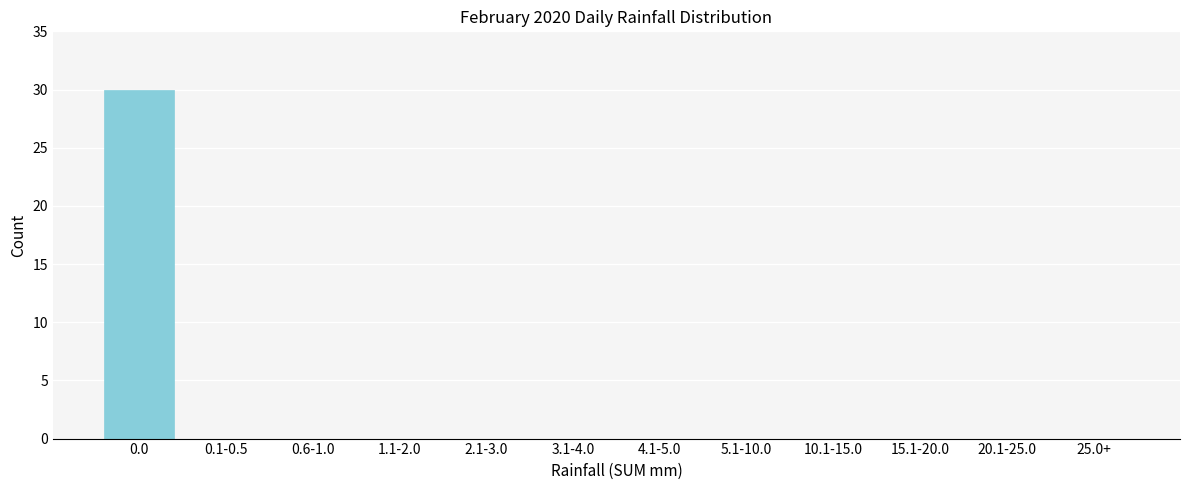

Reading right to left, what are all the values shown in this chart?

25.0+=0	20.1-25.0=0	15.1-20.0=0	10.1-15.0=0	5.1-10.0=0	4.1-5.0=0	3.1-4.0=0	2.1-3.0=0	1.1-2.0=0	0.6-1.0=0	0.1-0.5=0	0.0=30